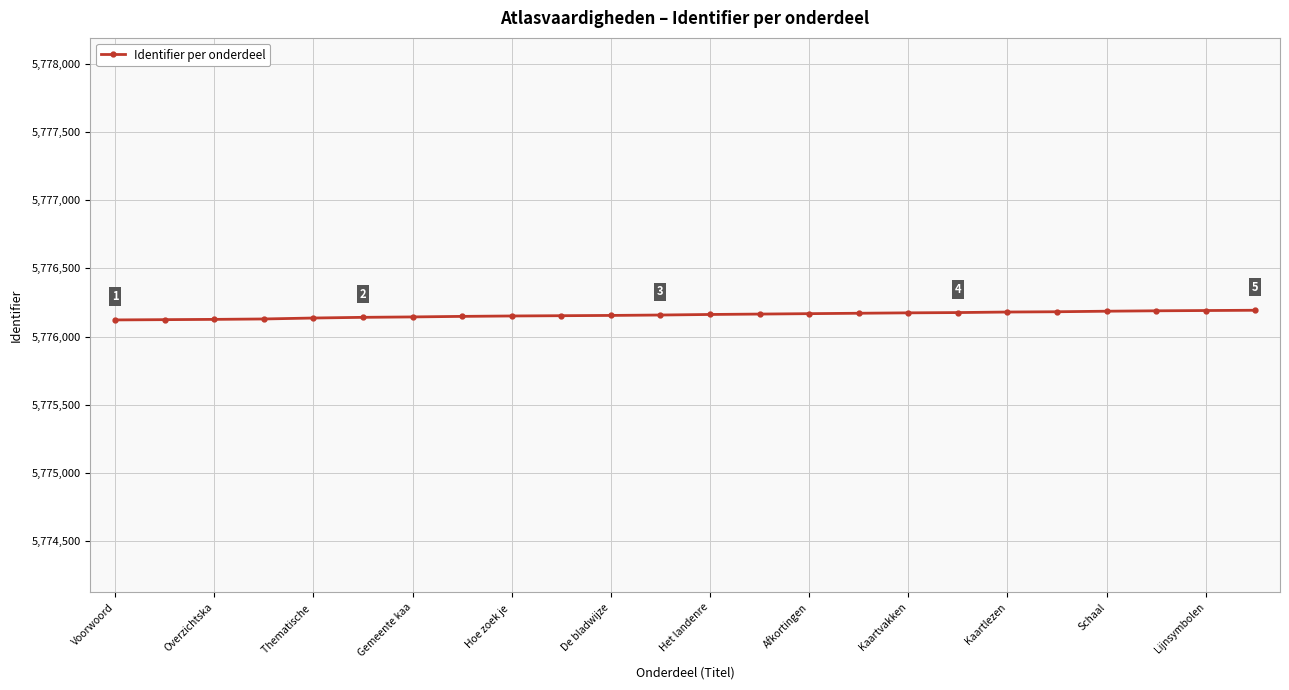

What is the value of the 18th point from the left?

5776176